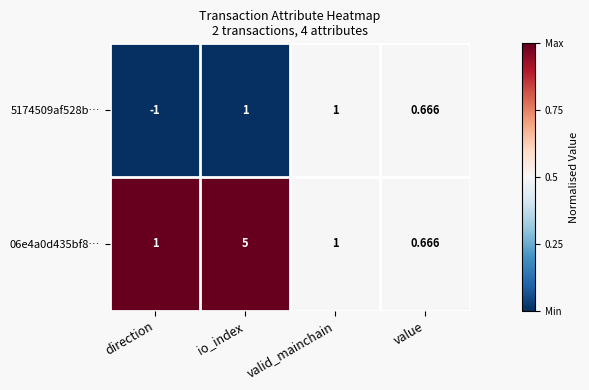

At which label is 5174509af528b… closest to 0?

value